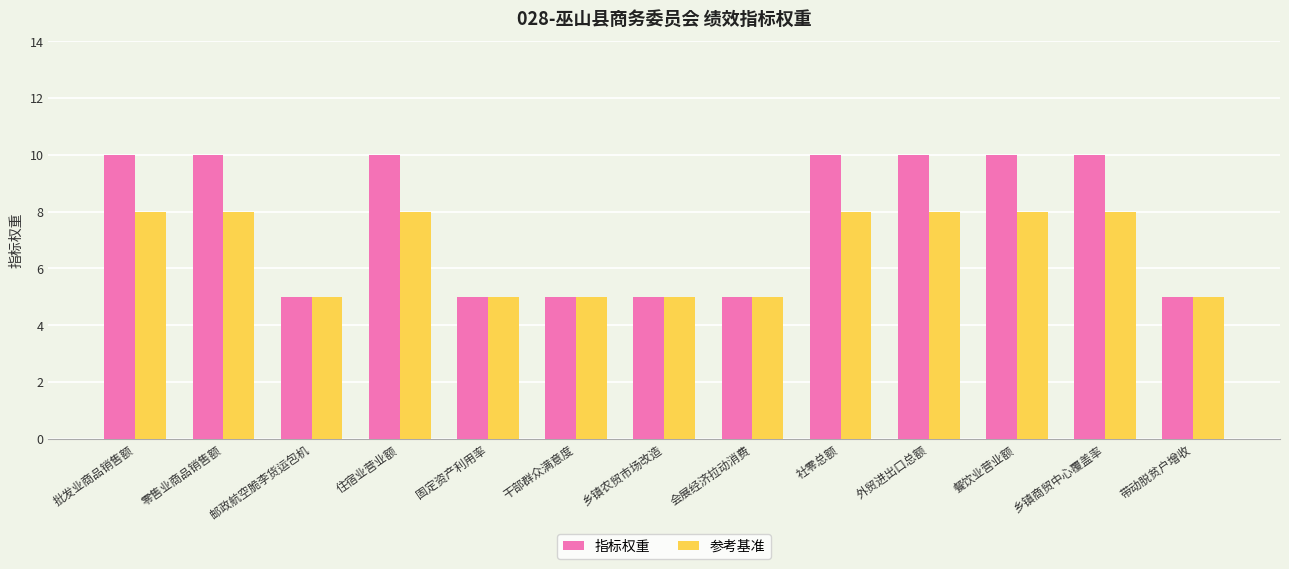

Which series has the largest total across all categories?

指标权重